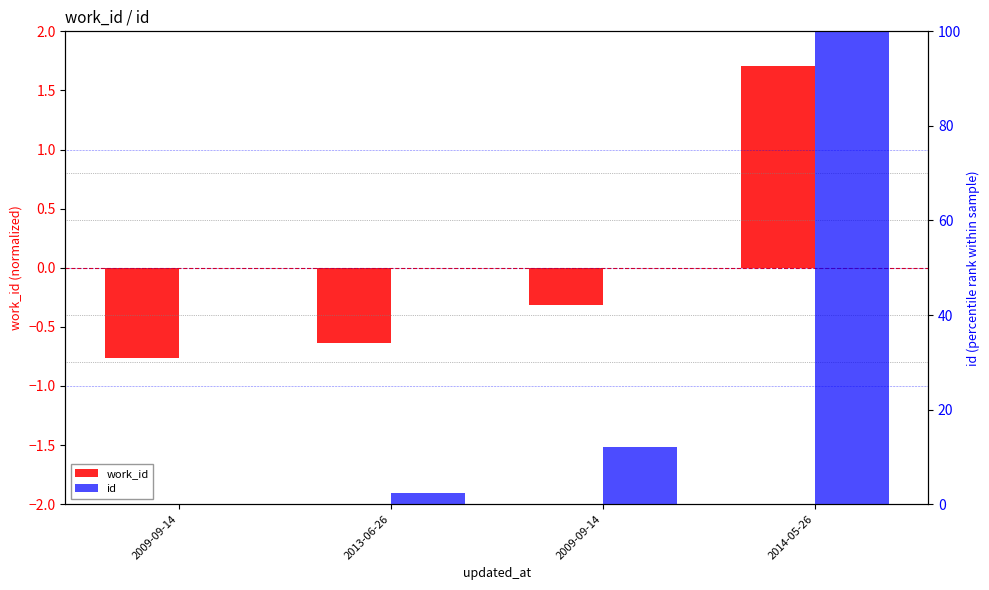

Does the chart contain stacked bars?

No